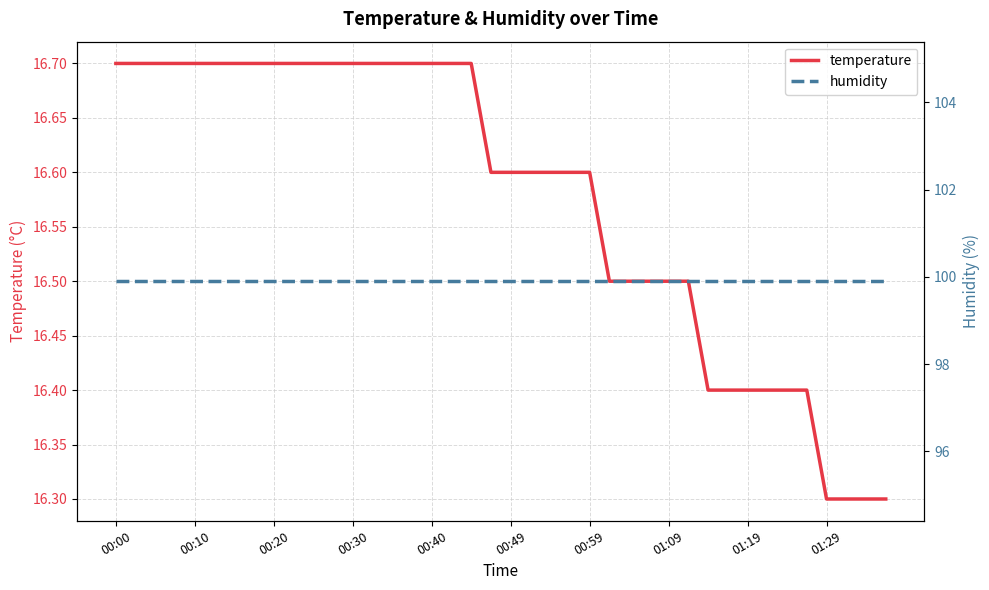

Which series has the largest total across all categories?

humidity